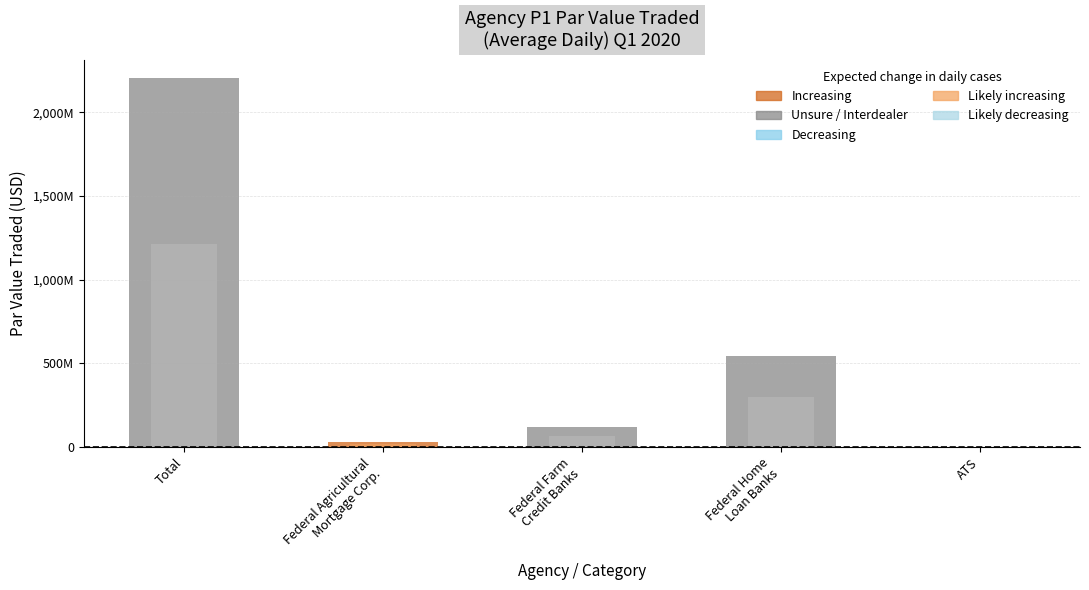

Reading left to right, extract all data points from this chart.

Total=2206204548.4	Federal Agricultural
Mortgage Corp.=28778225.8	Federal Farm
Credit Banks=118479516.1	Federal Home
Loan Banks=546358951.6	ATS=3225.8